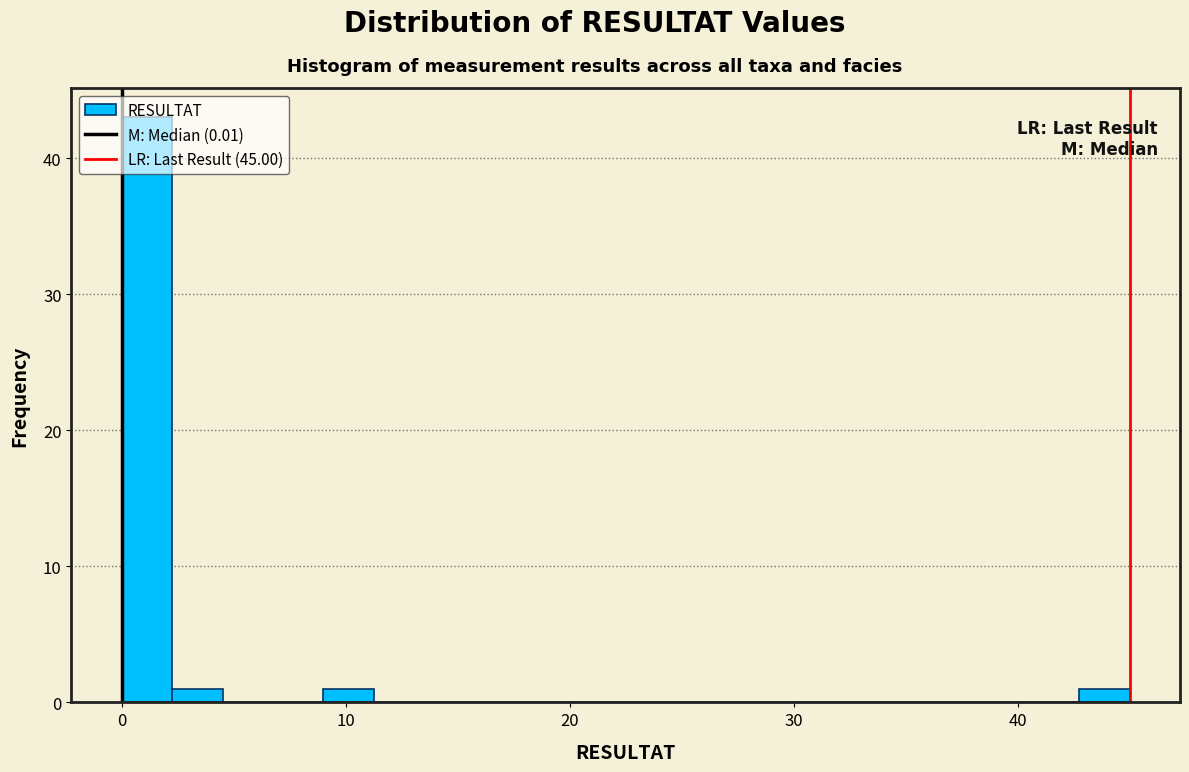

Read against the x-axis, roughly where is the centre of the tallest bar?

1